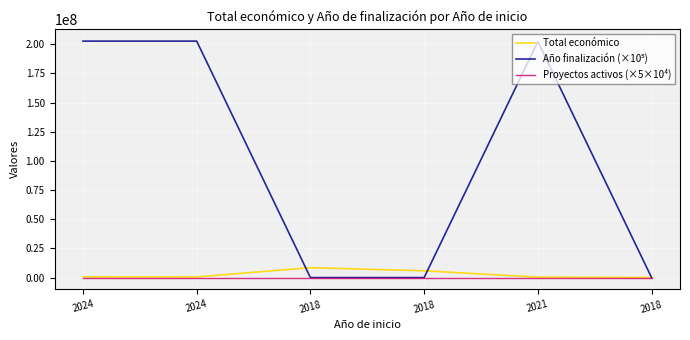

True or false: Proyectos activos (×5×10⁴) has a value of 19557 at 2021.

False